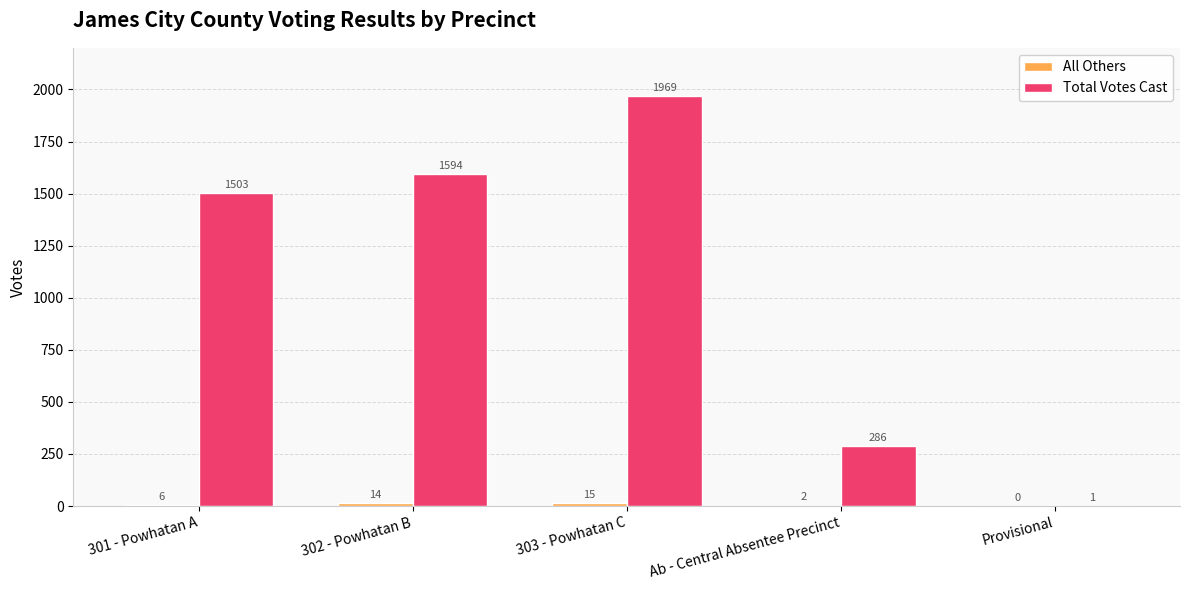

At which label is Total Votes Cast closest to 985?

301 - Powhatan A